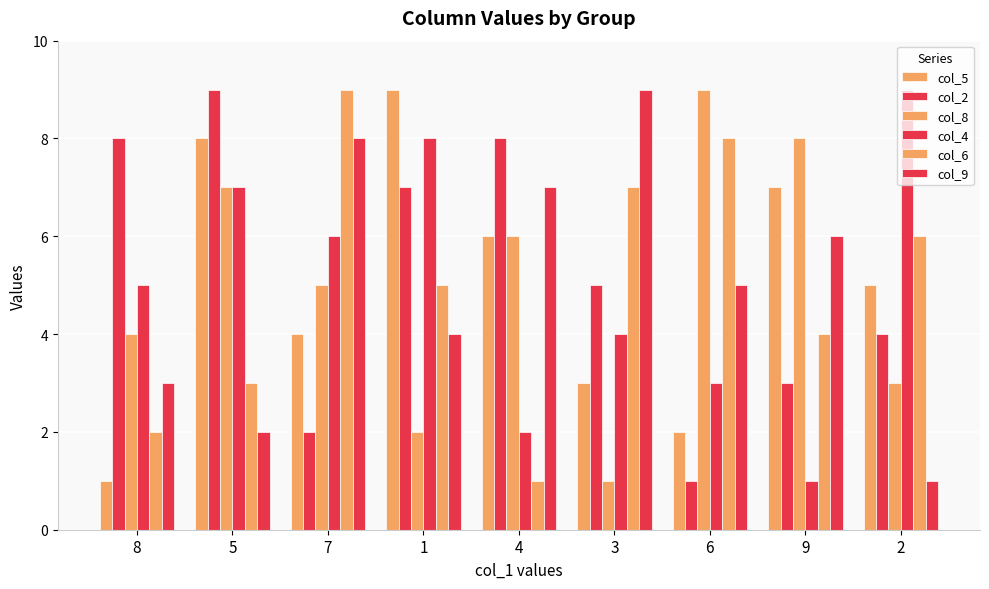

What is the approximate value of col_4 at 7?

6